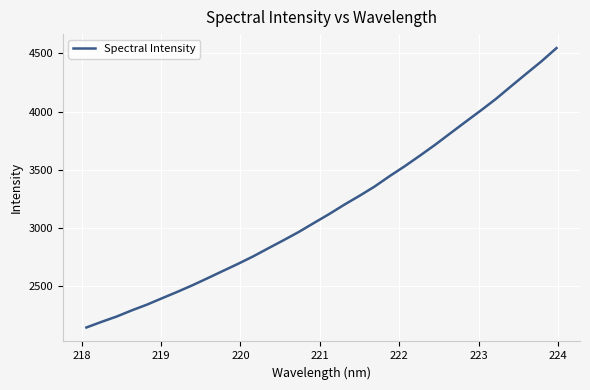

What is the difference between the maximum and minimum values?

2399.4